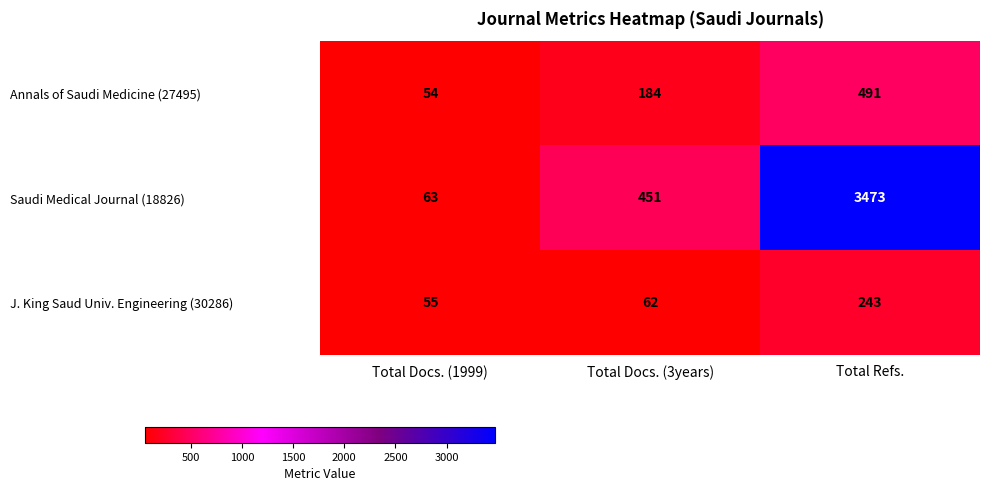

Reading left to right, what are all the values shown in this chart?

Annals of Saudi Medicine (27495): 54	184	491
Saudi Medical Journal (18826): 63	451	3473
J. King Saud Univ. Engineering (30286): 55	62	243